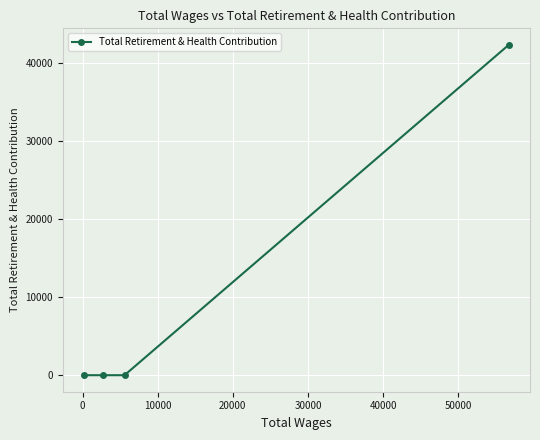

What is the maximum value shown in the chart?

42365